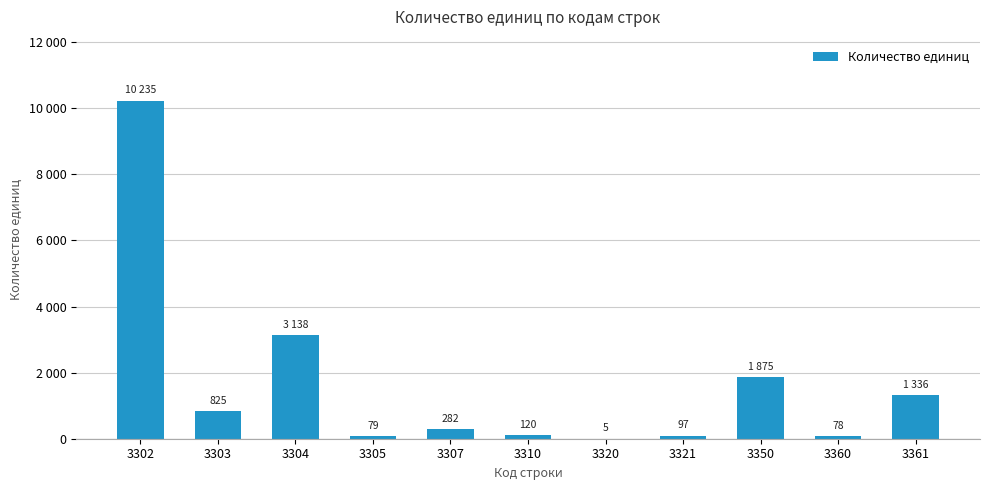

What is the value of the 6th bar from the left?

120